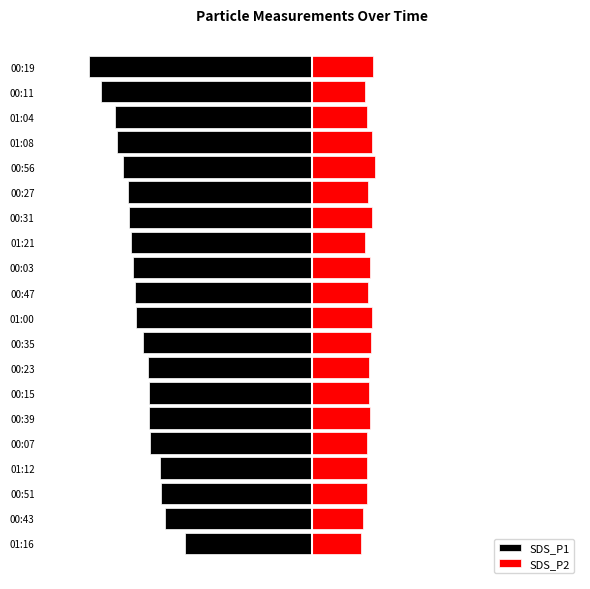

Between 01:08 and 00:47, which is larger?

00:47